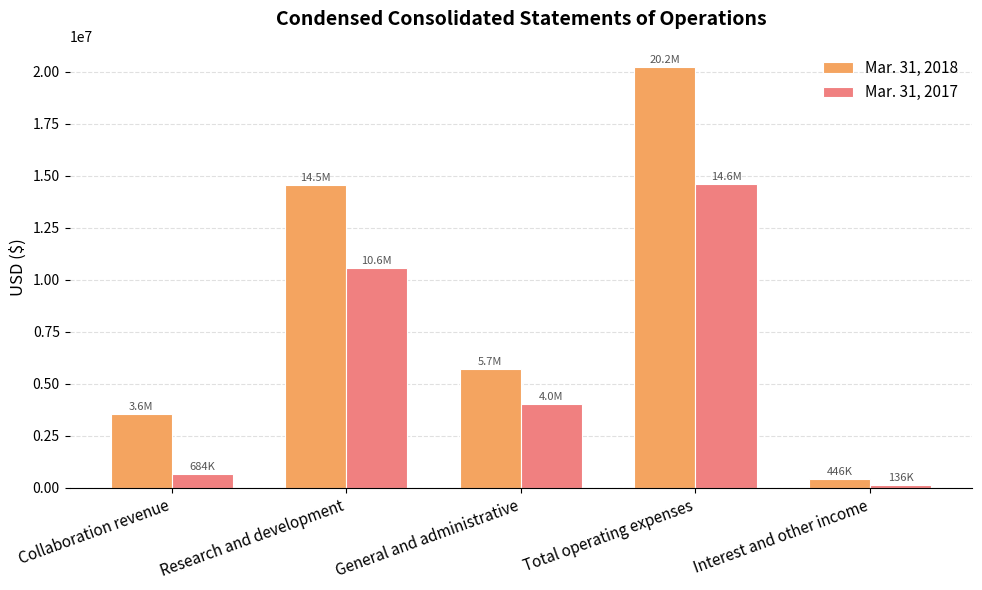

What is the sum of the Mar. 31, 2017 values at Research and development and General and administrative?

14614198